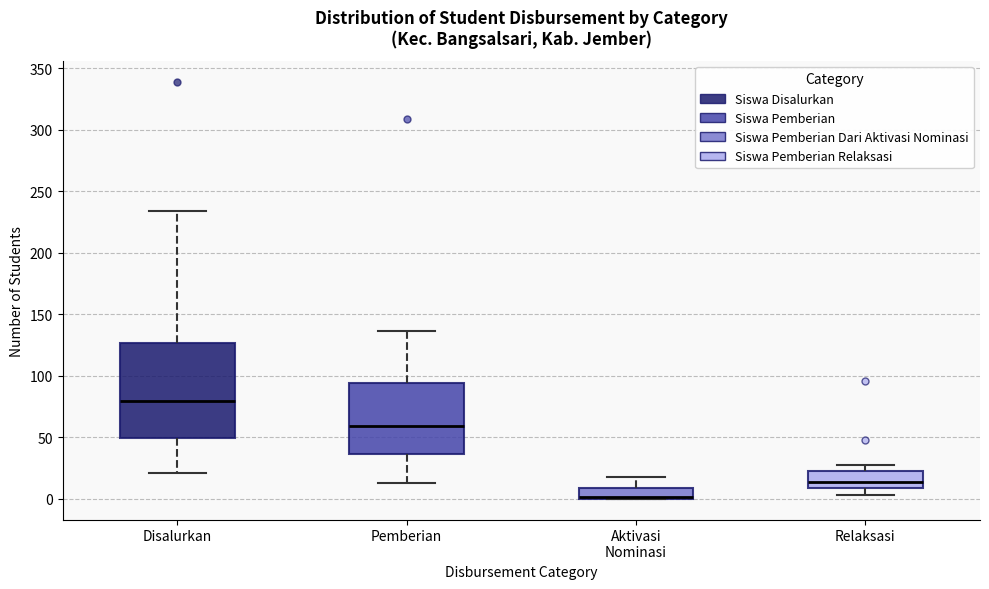

Reading left to right, read every box against the y-axis: the position of its median line, the range the box covers, and the ends of its whiskers. The values are not printed on the chart, so give them approximately, as read against the axis.

Disalurkan: median 80, box 50 to 125, whiskers 20 to 235
Pemberian: median 60, box 35 to 95, whiskers 15 to 135
Aktivasi Nominasi: median 0 (drawn on the box's lower edge), box 0 to 10, whiskers 0 to 20
Relaksasi: median 15, box 10 to 25, whiskers 5 to 25 (just above the box's upper edge)